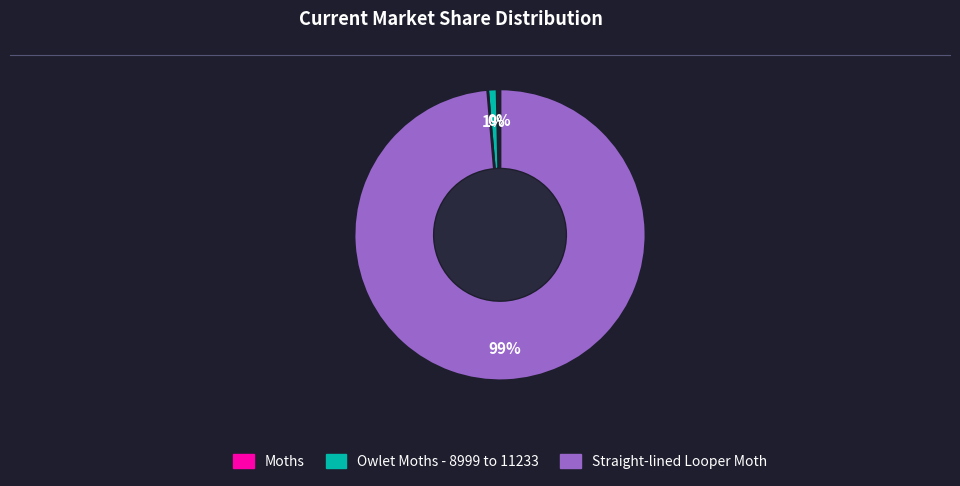

To the nearest percent, what portion does Straight-lined Looper Moth represent?

99%